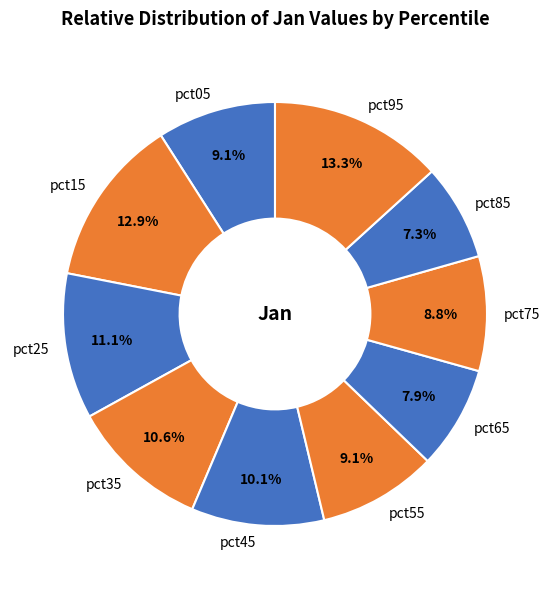

To the nearest percent, what portion does pct95 represent?

13%